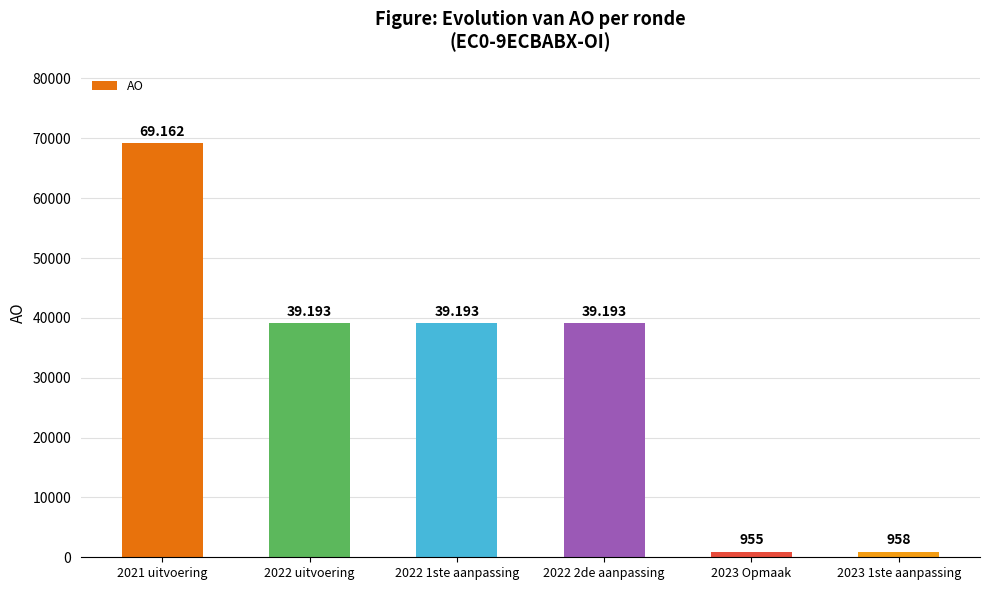

Rank the categories by value from lowest to highest.

2023 Opmaak, 2023 1ste aanpassing, 2022 uitvoering, 2022 1ste aanpassing, 2022 2de aanpassing, 2021 uitvoering